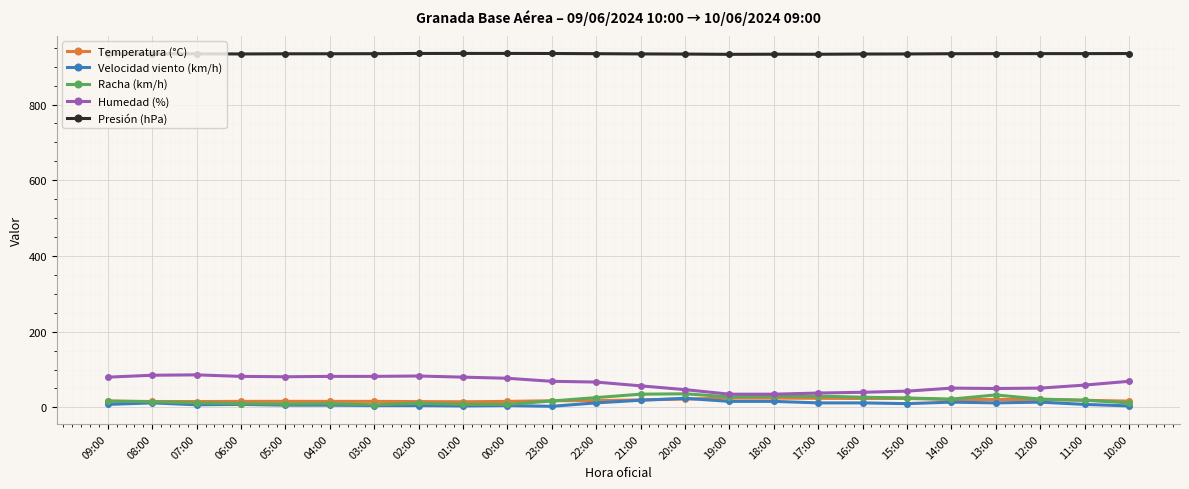

True or false: Racha (km/h) and Presión (hPa) intersect in this chart.

False